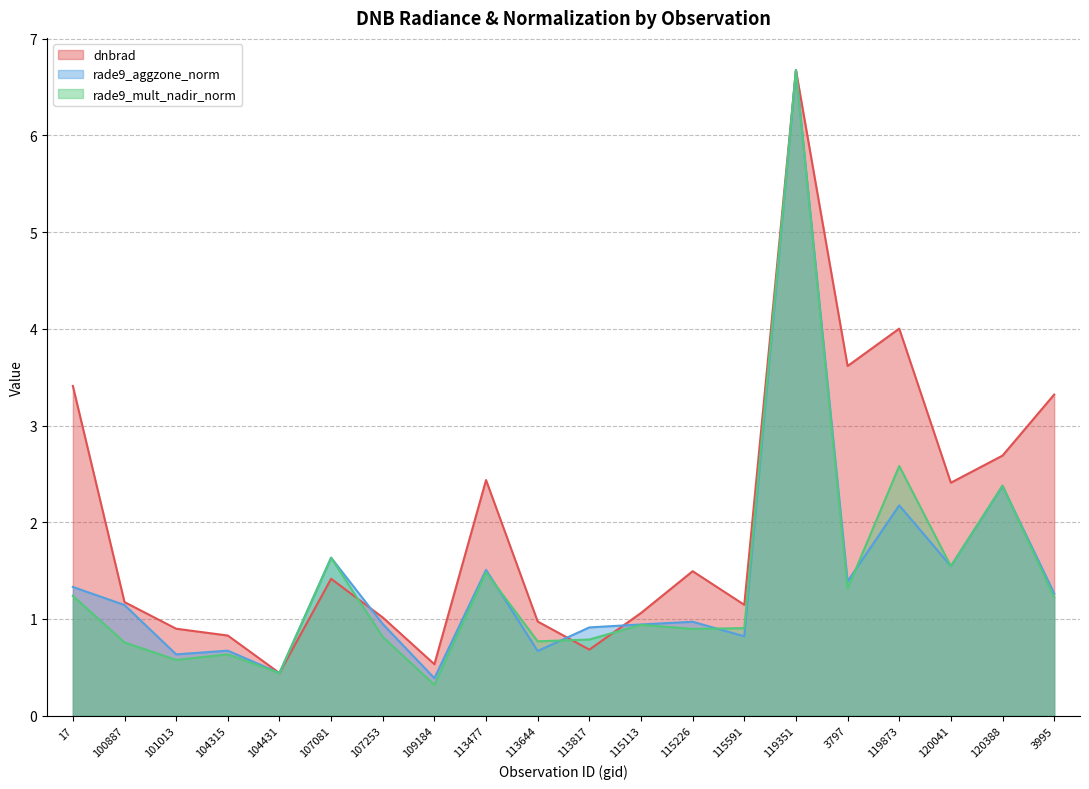

How many categories are shown in the chart?

20